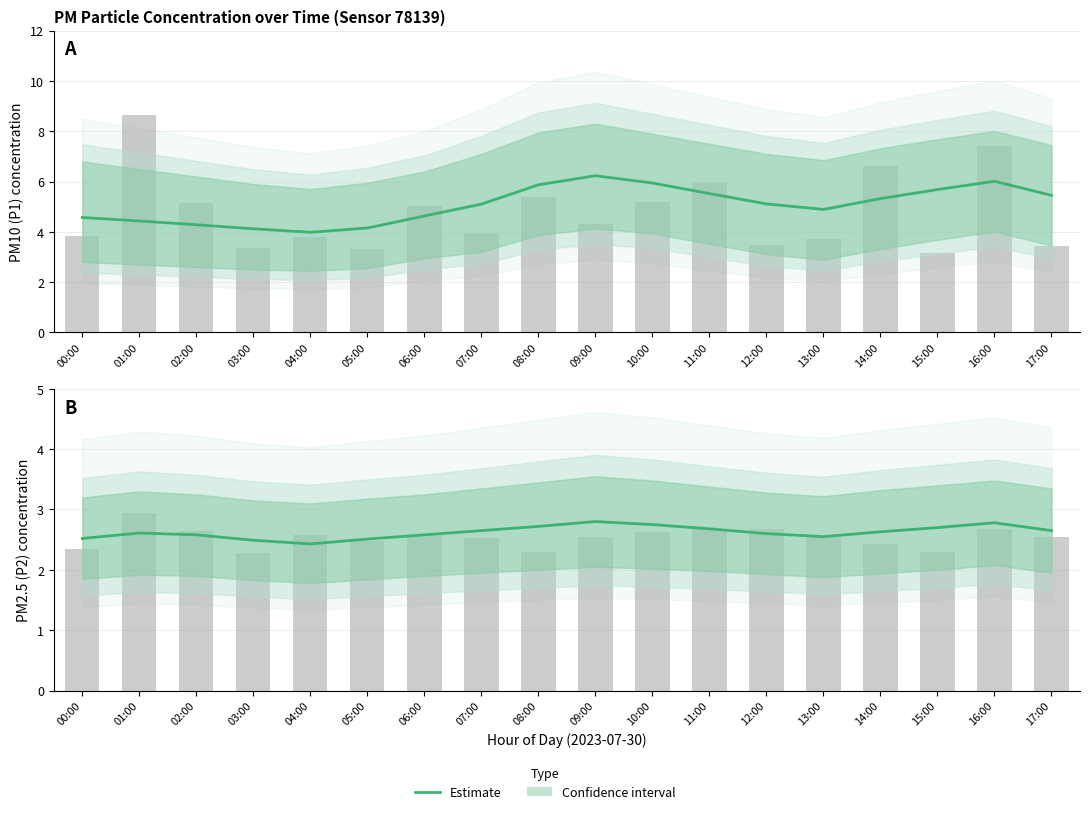

What position from the left is 00:00?

1